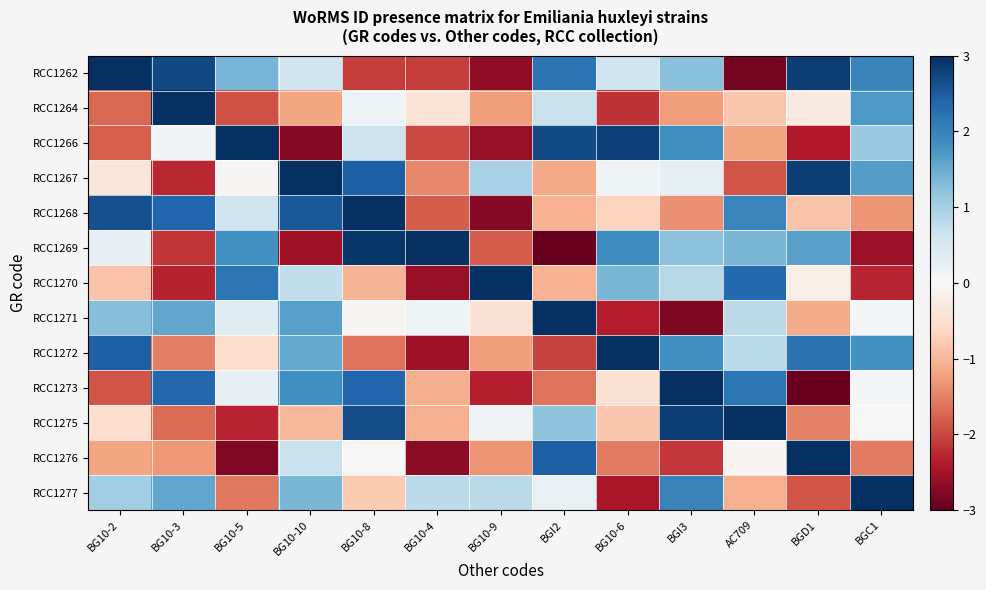

Which series has the largest total across all categories?

RCC1262